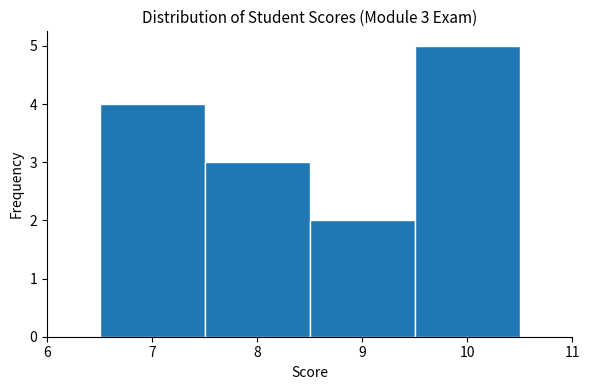

Which range on the x-axis has the tallest bar?

9.5 to 10.5